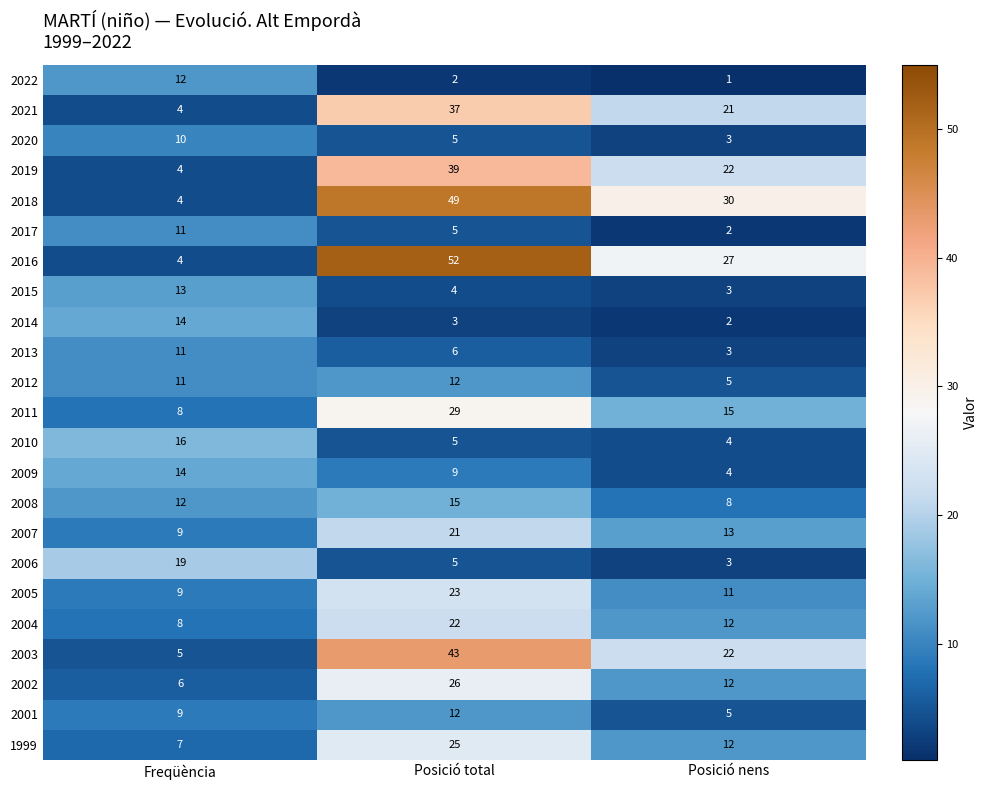

List the labels in order of 2015 value, largest first.

Freqüència, Posició total, Posició nens